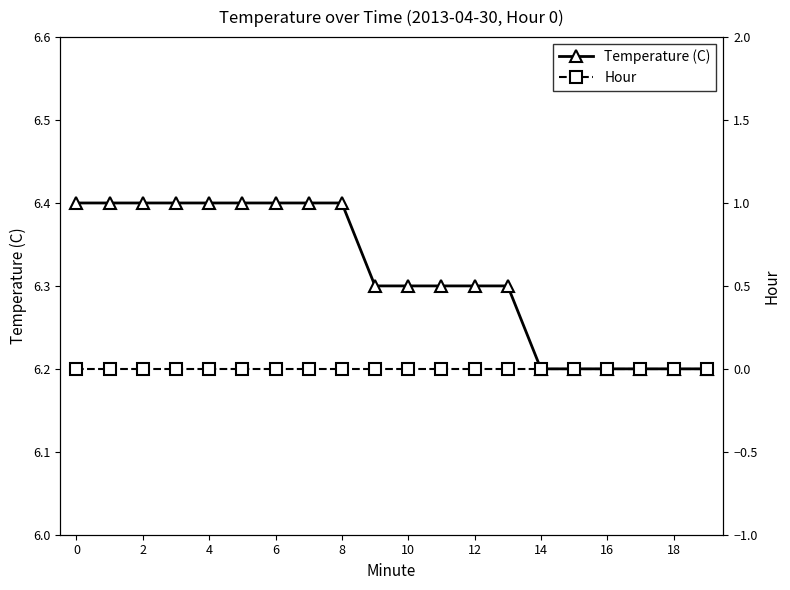

What is the minimum value for Temperature (C)?

6.2